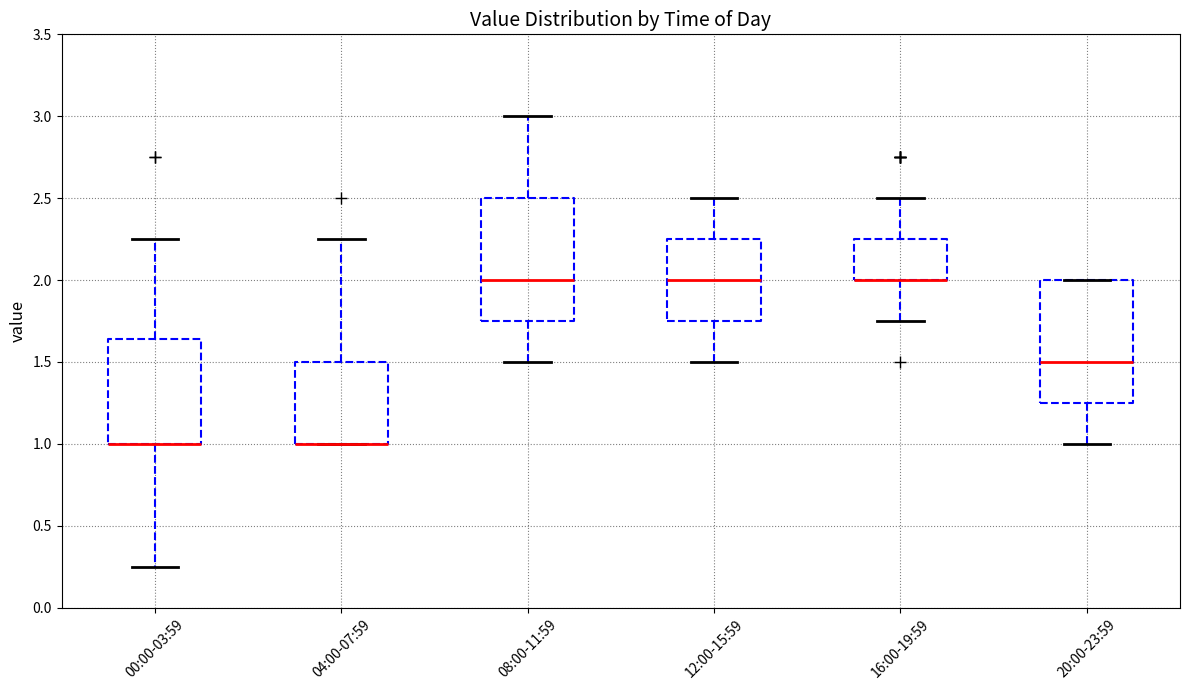

Where is the upper edge of the box for 04:00-07:59 on the y-axis? The values are not printed on the chart, so give them approximately, as read against the axis.

1.50